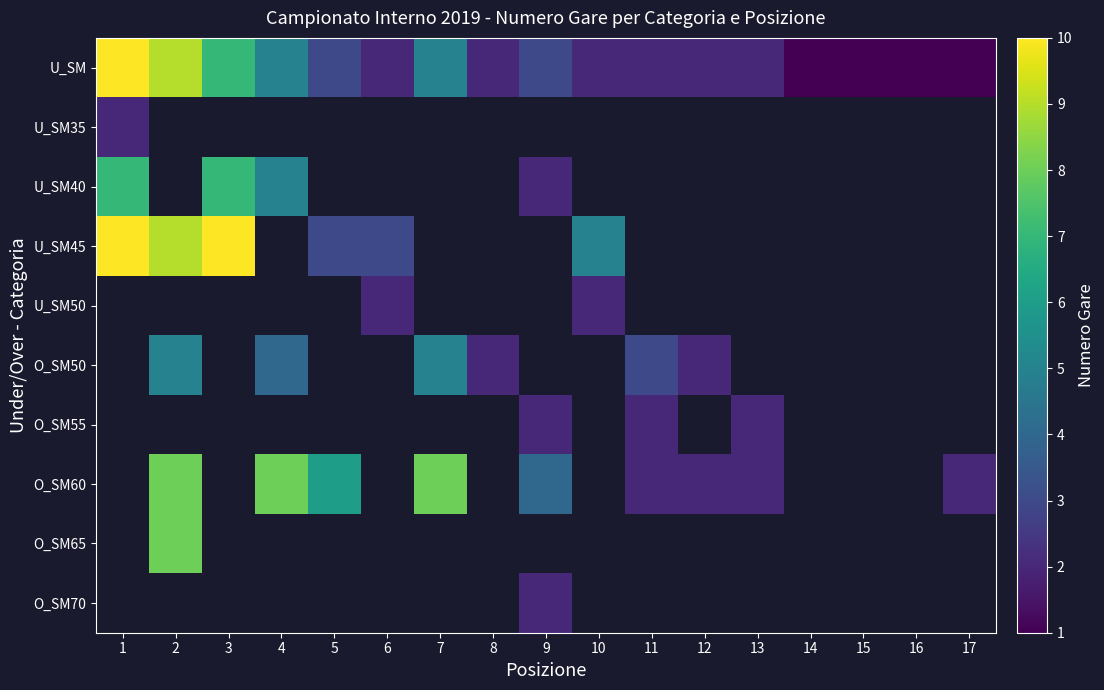

Is the value of U_SM45 at 2 greater than the value of U_SM at 1?

No